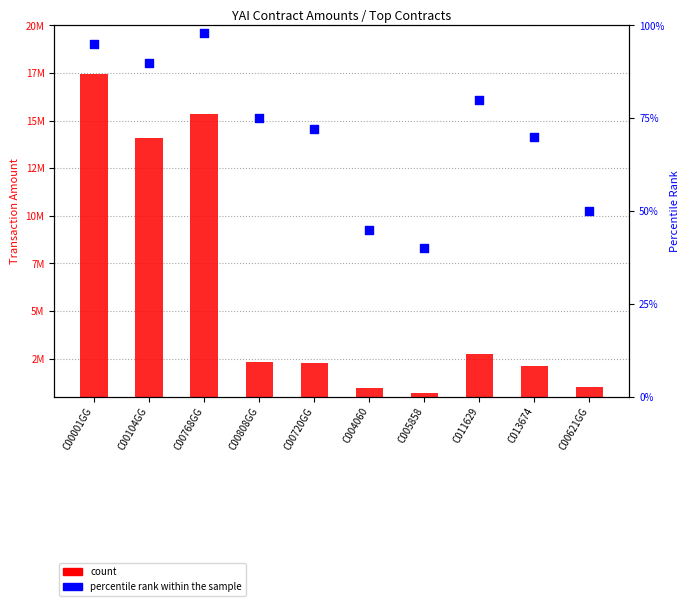

Which series reaches the maximum Y coordinate?

count